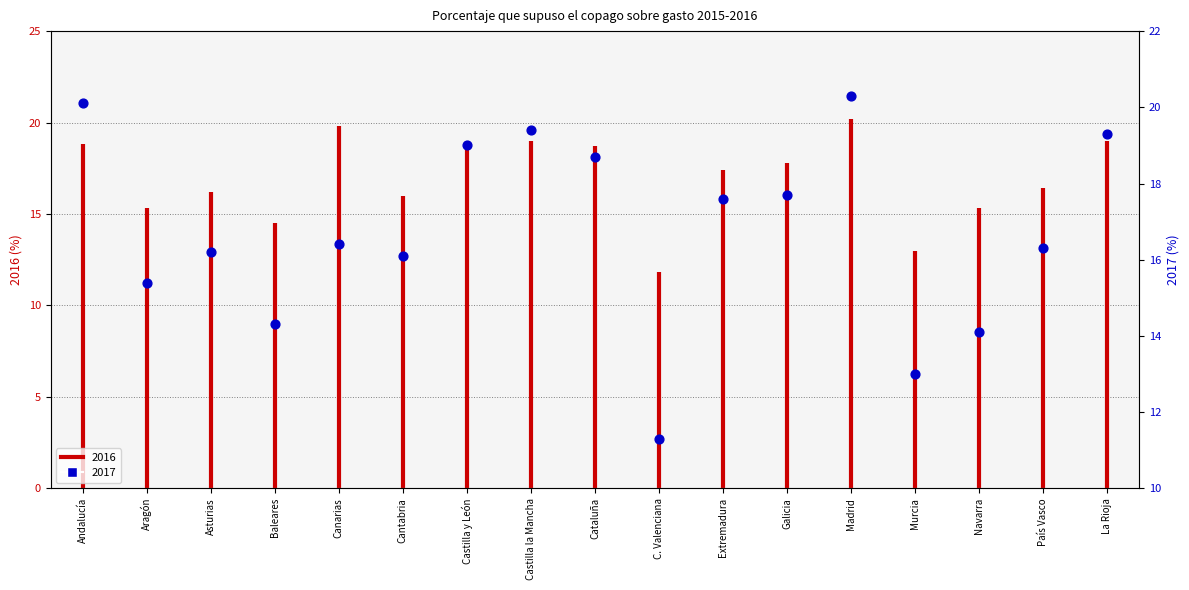

What is the change in value from Extremadura to País Vasco?

-1.3